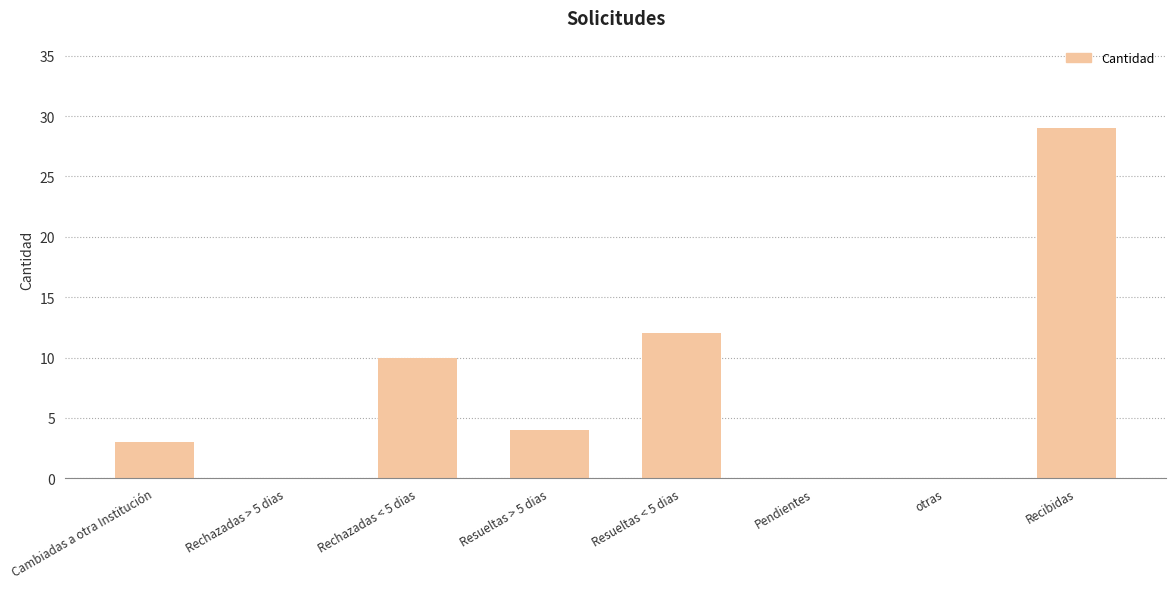

Reading right to left, list all the values displayed in this chart.

Recibidas=29	otras=0	Pendientes=0	Resueltas < 5 dias=12	Resueltas > 5 dias=4	Rechazadas < 5 dias=10	Rechazadas > 5 dias=0	Cambiadas a otra Institución=3